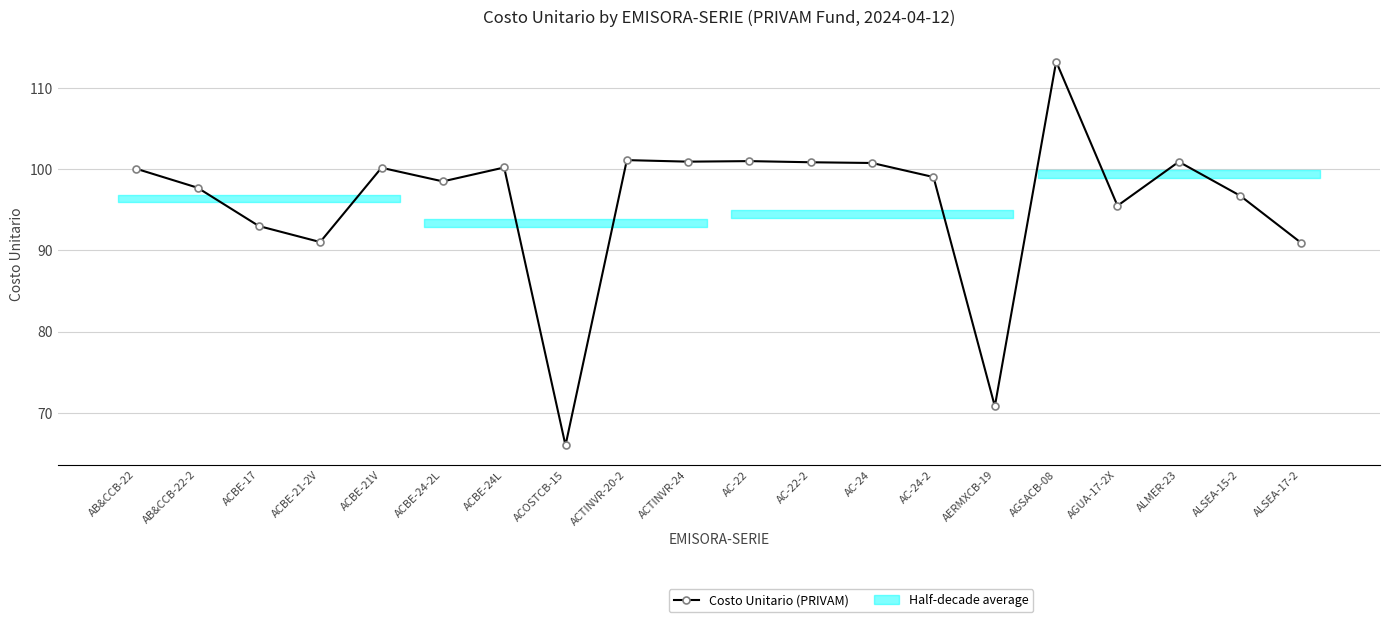

How many data points are less than 100?

10